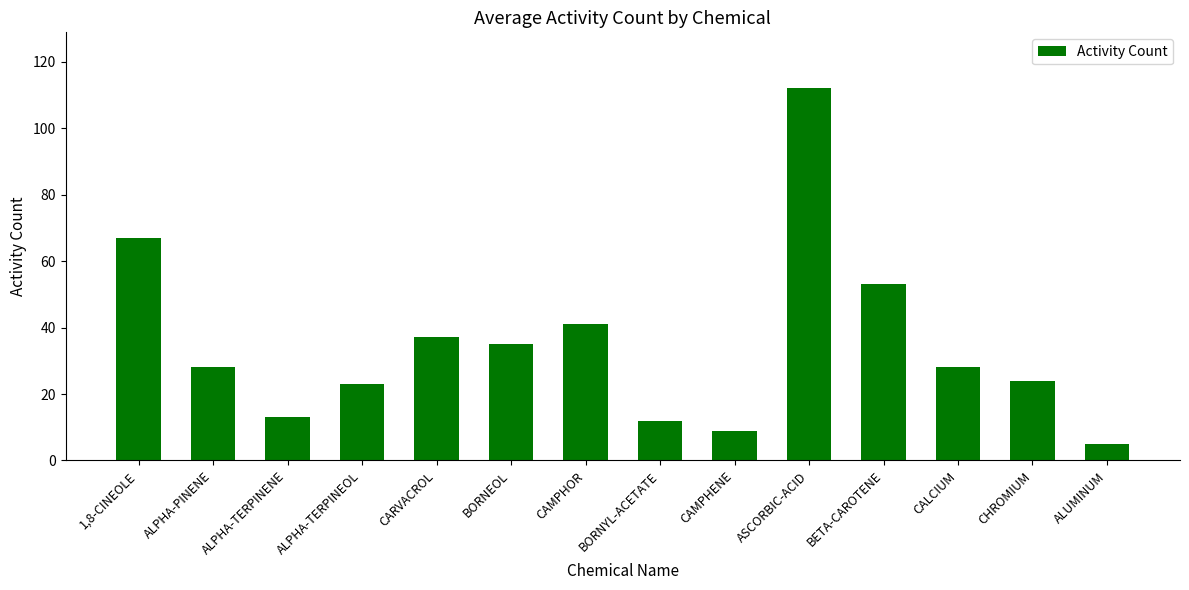

The chart shows a value of 41 at CAMPHOR. True or false?

True